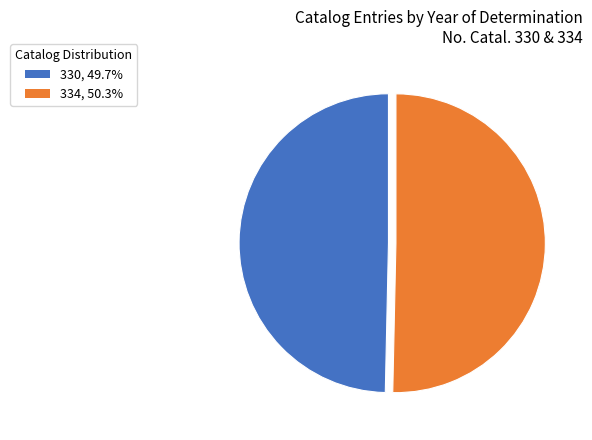

Is there any slice that represents more than half of the pie?

Yes